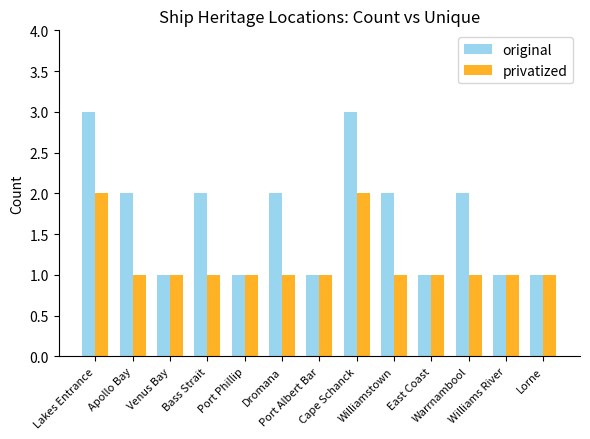

Rank the series by their average value, from lowest to highest.

privatized, original